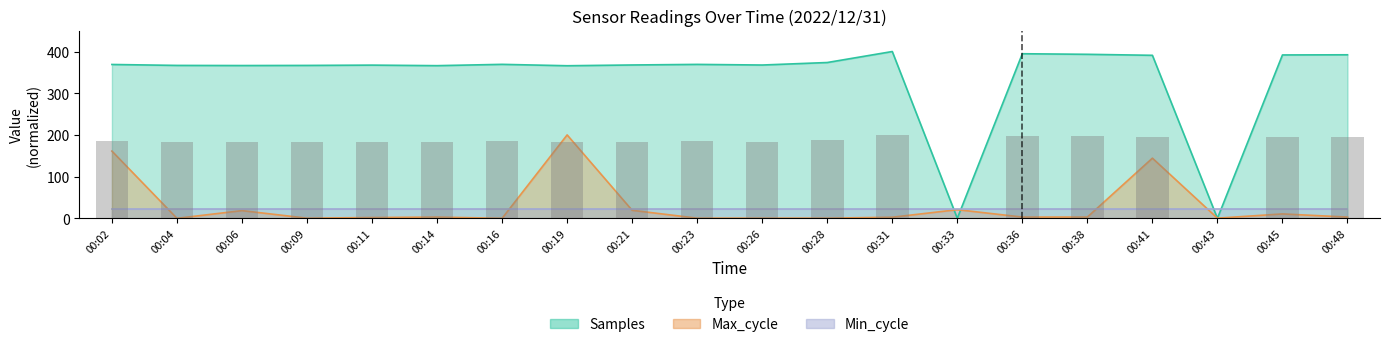

How many data points does each series have?

20